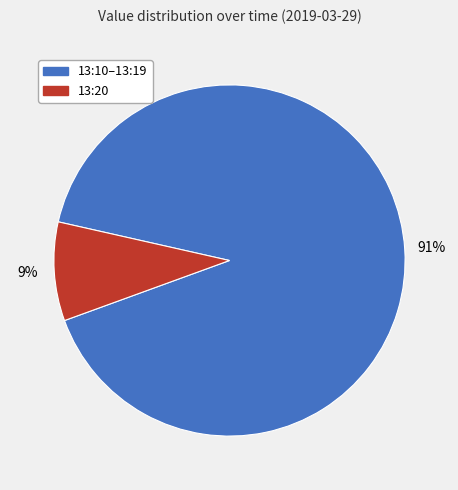

Is there any slice that represents more than half of the pie?

Yes